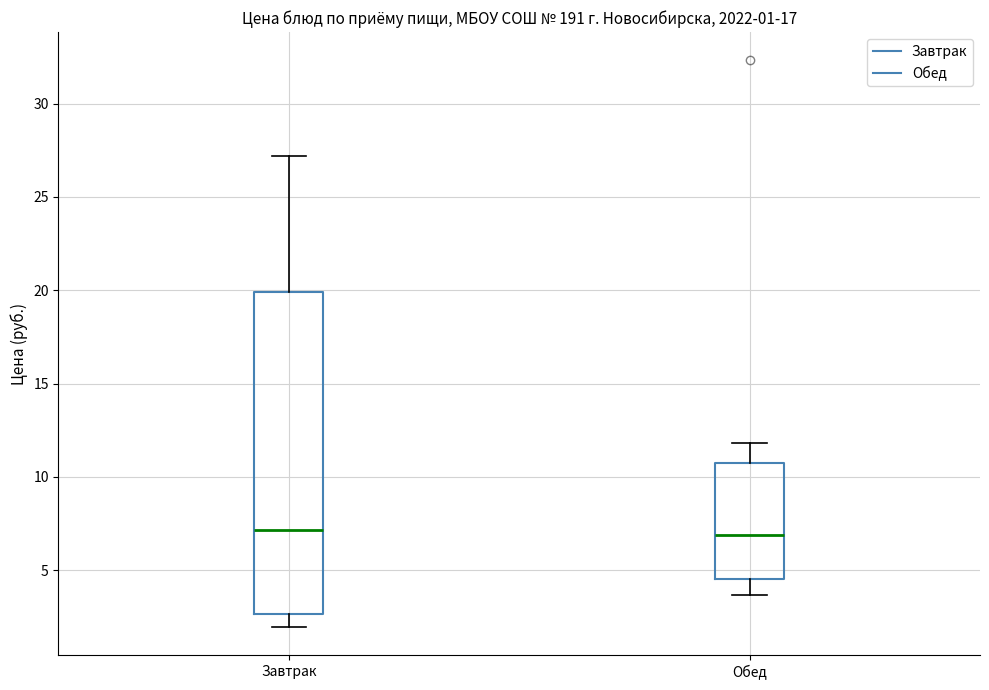

Which box is the tallest, from its lower edge to its upper edge?

Завтрак